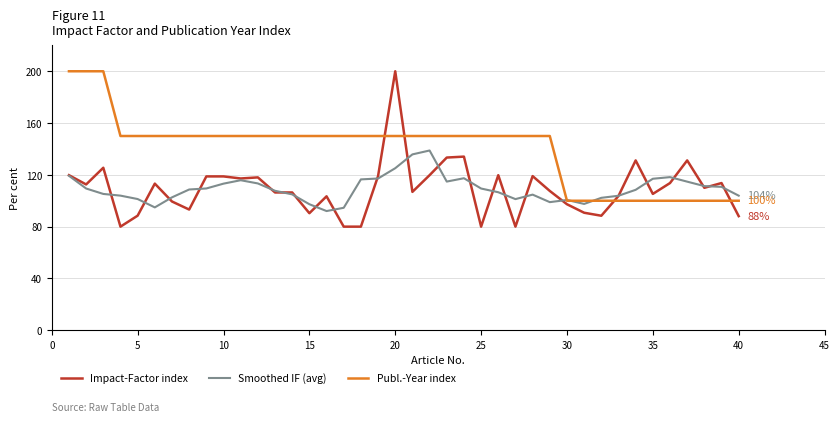

What is the average value of the Publ.-Year index series?

140.0